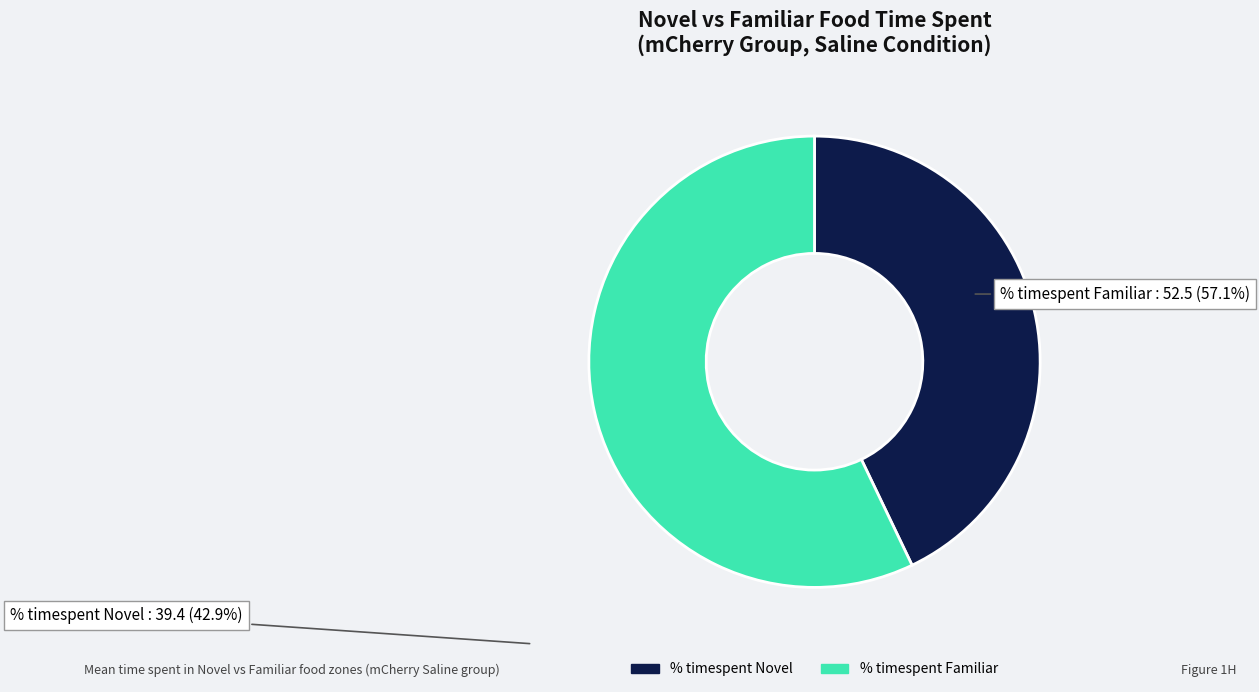

What is the largest slice in the pie chart?

% timespent Familiar